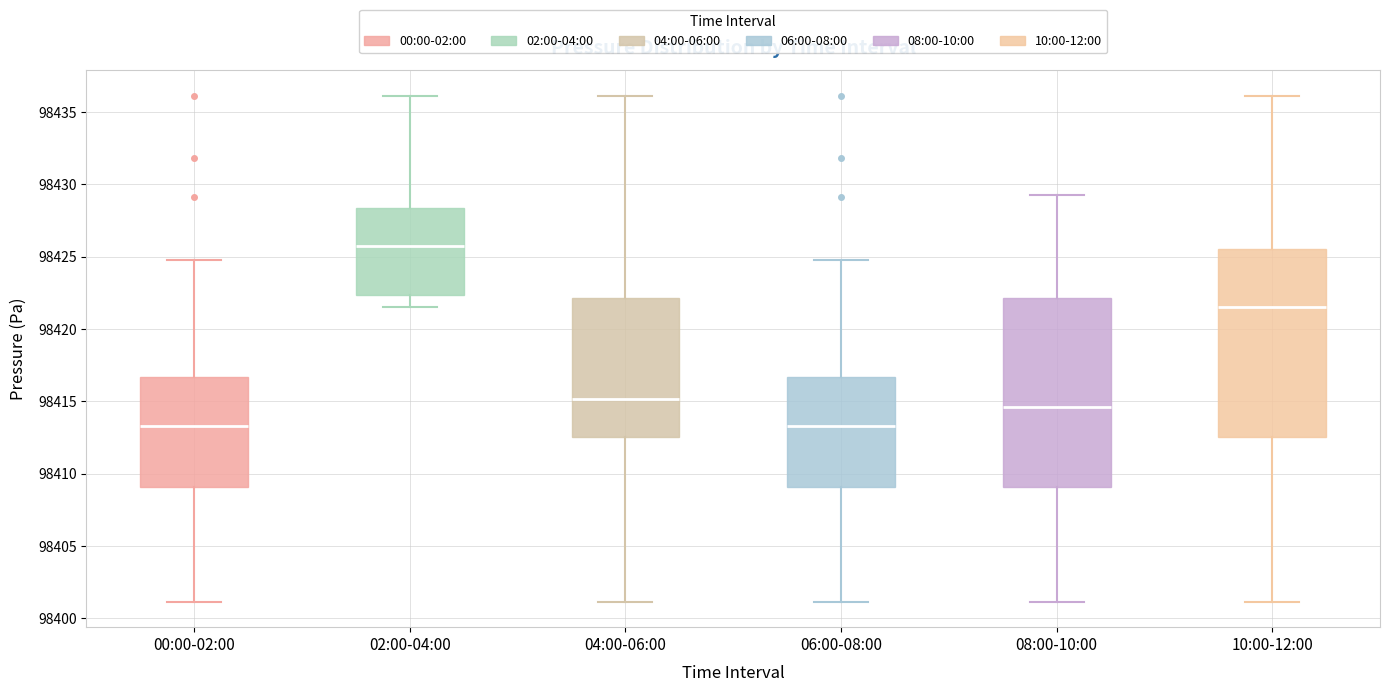

Where does the median line of the box for 02:00-04:00 sit on the y-axis? The values are not printed on the chart, so give them approximately, as read against the axis.

98426.0